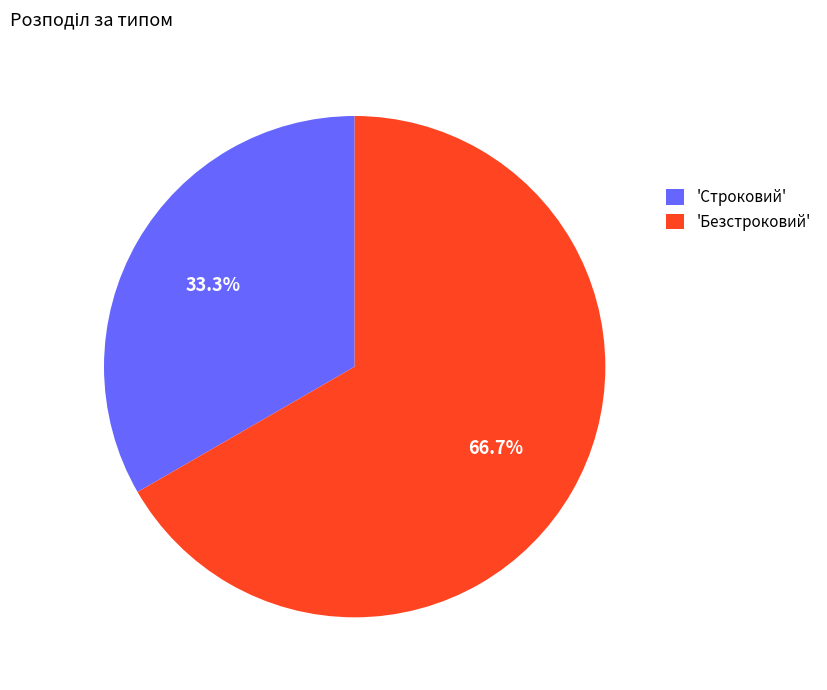

What is the smallest slice in the pie chart?

'Строковий'